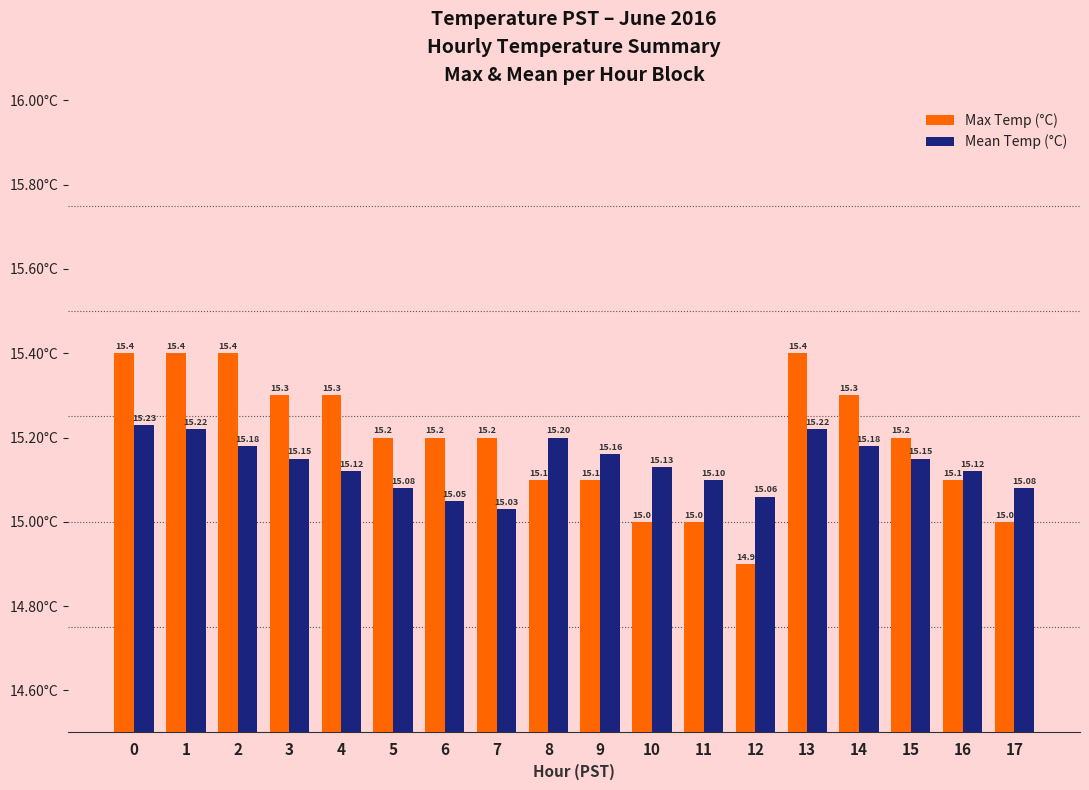

What is the average value of the Mean Temp (°C) series?

15.1